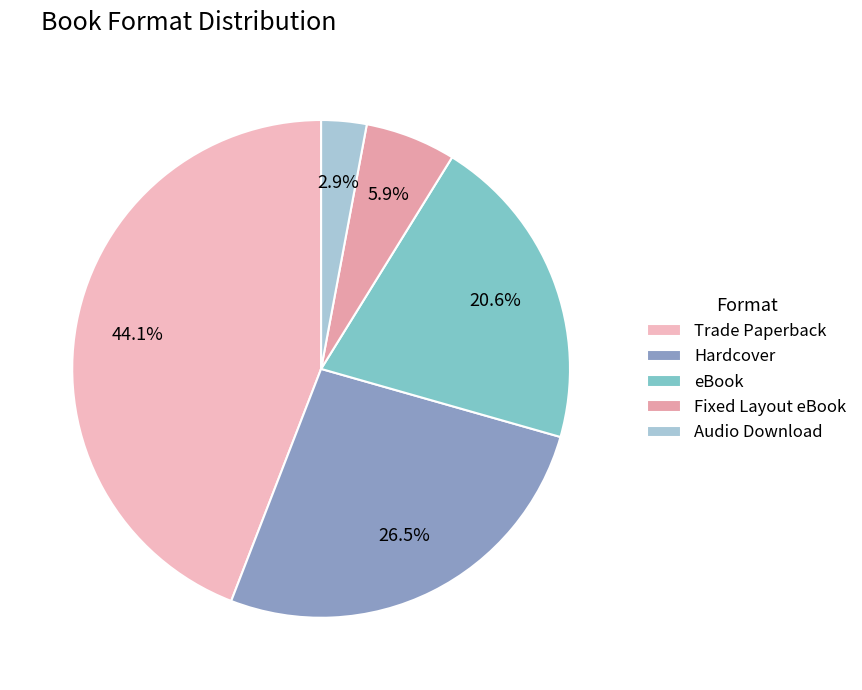

Which slice is the largest?

Trade Paperback